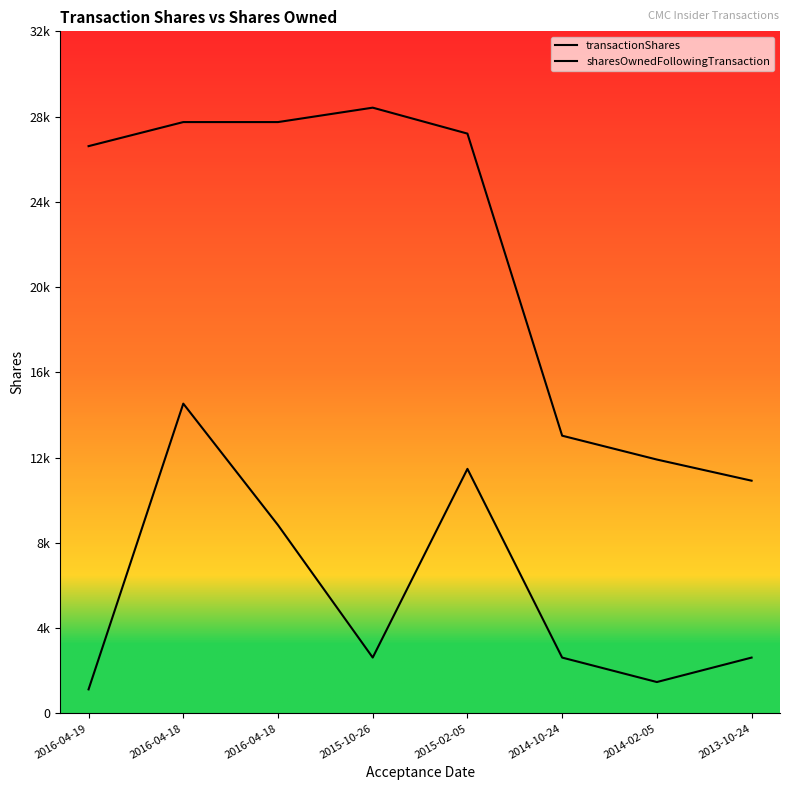

Read the sharesOwnedFollowingTransaction value at 2015-10-26, to the nearest 50.

28400